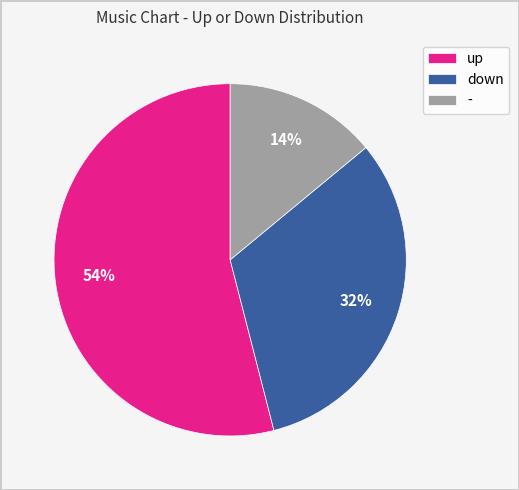

Which category has the biggest portion of the pie?

up